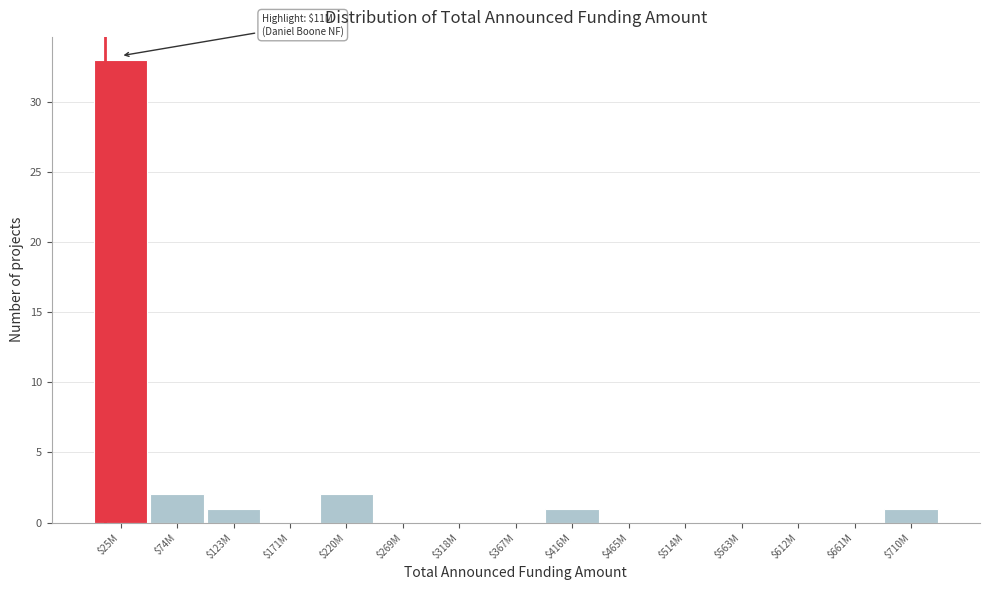

The chart shows a value of -13 at $367M. True or false?

False